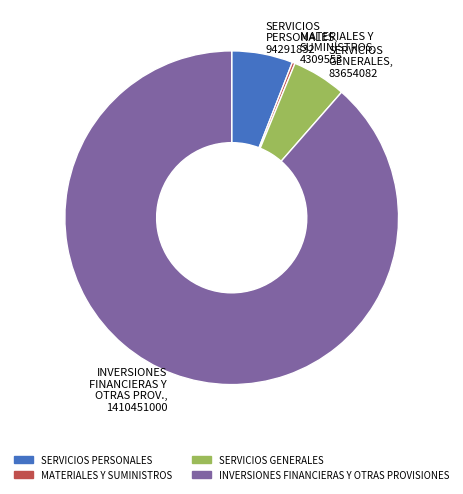

Is it true that SERVICIOS PERSONALES, 94291832 is 6% of the pie?

True